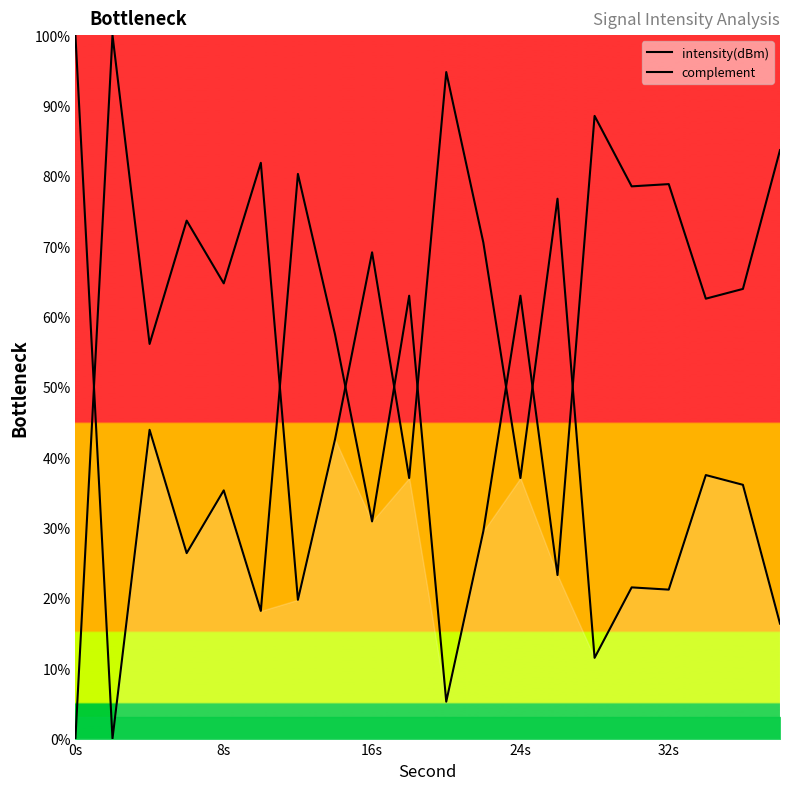

Read the complement value at 24s.

63.0